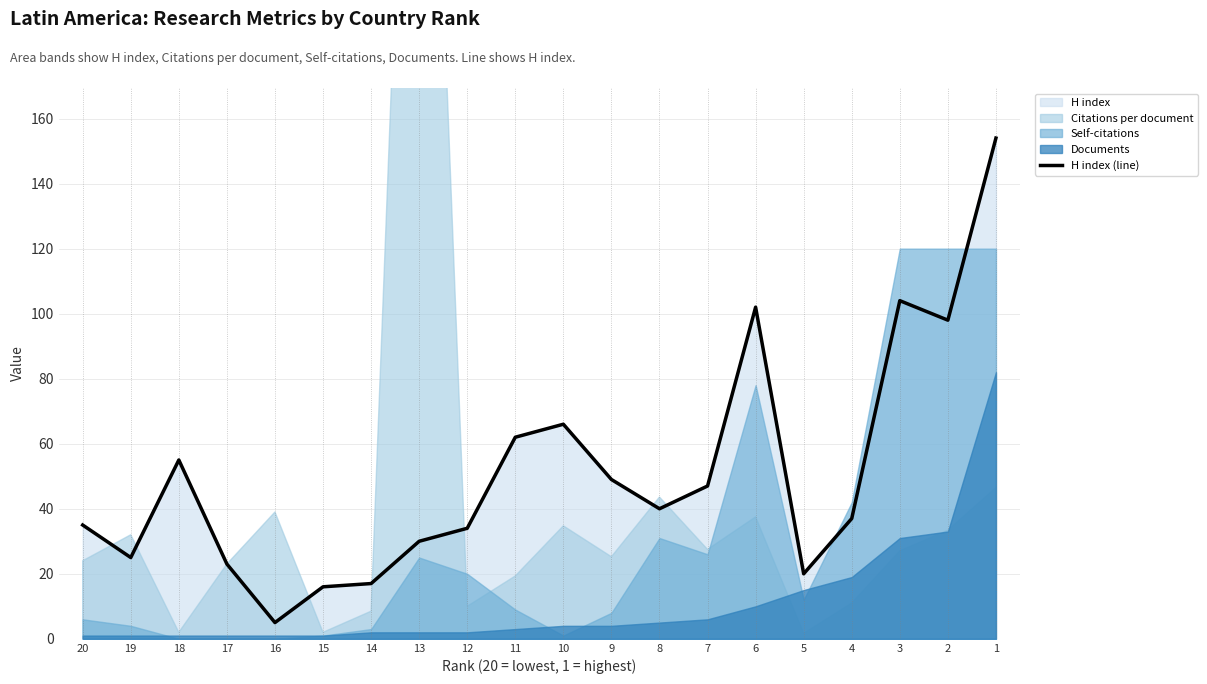

What is the minimum value shown in the chart?

5